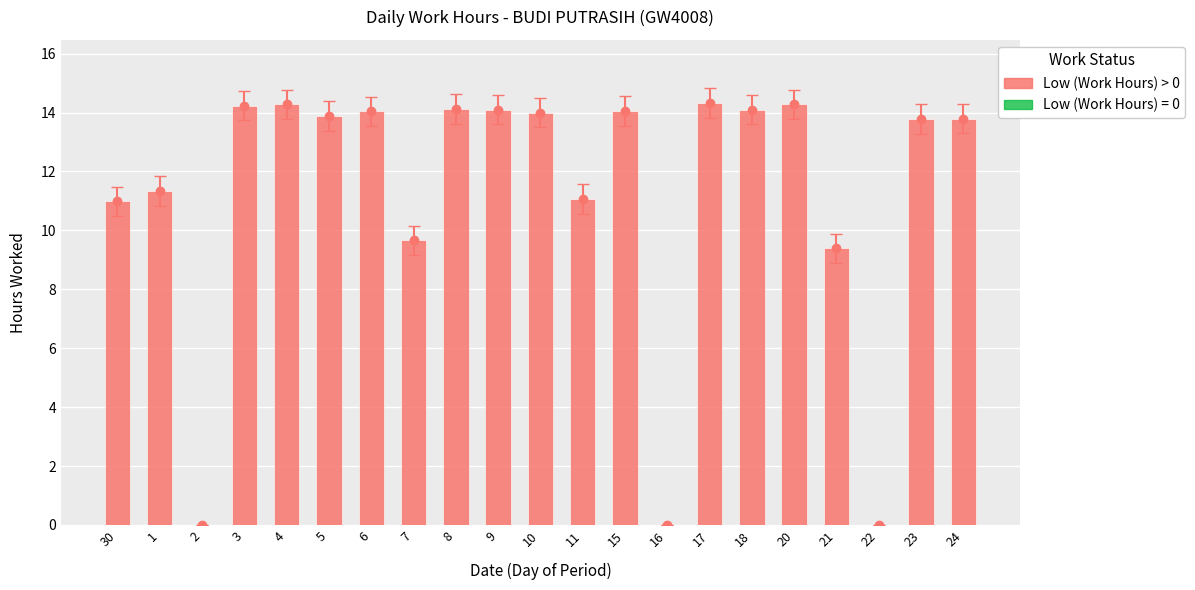

Reading right to left, what are all the values shown in this chart?

24=13.8	23=13.8	22=0.0	21=9.4	20=14.3	18=14.1	17=14.3	16=0.0	15=14.1	11=11.1	10=14.0	9=14.1	8=14.1	7=9.7	6=14.0	5=13.9	4=14.3	3=14.2	2=0.0	1=11.3	30=11.0